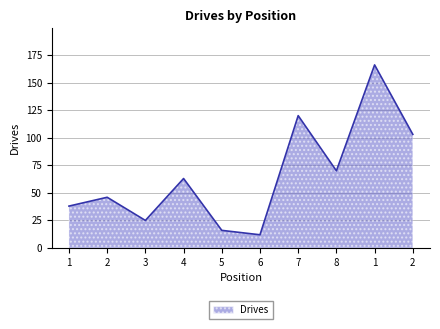

What is the ratio of the value at 5 to the value at 3?

0.6